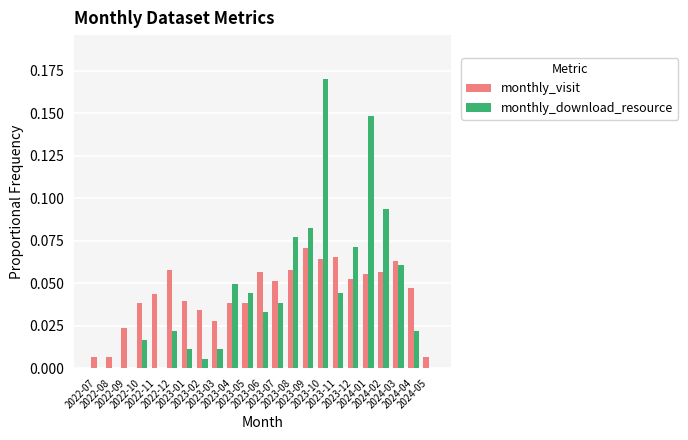

Are the bars grouped side by side (vs. stacked)?

Yes